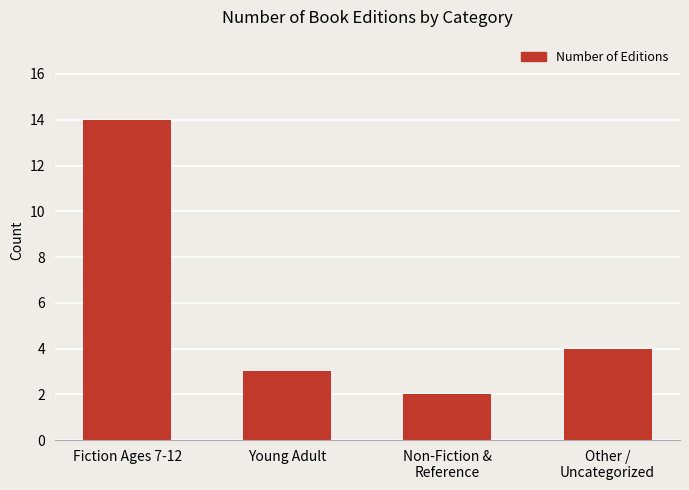

How many data points are less than 4?

2